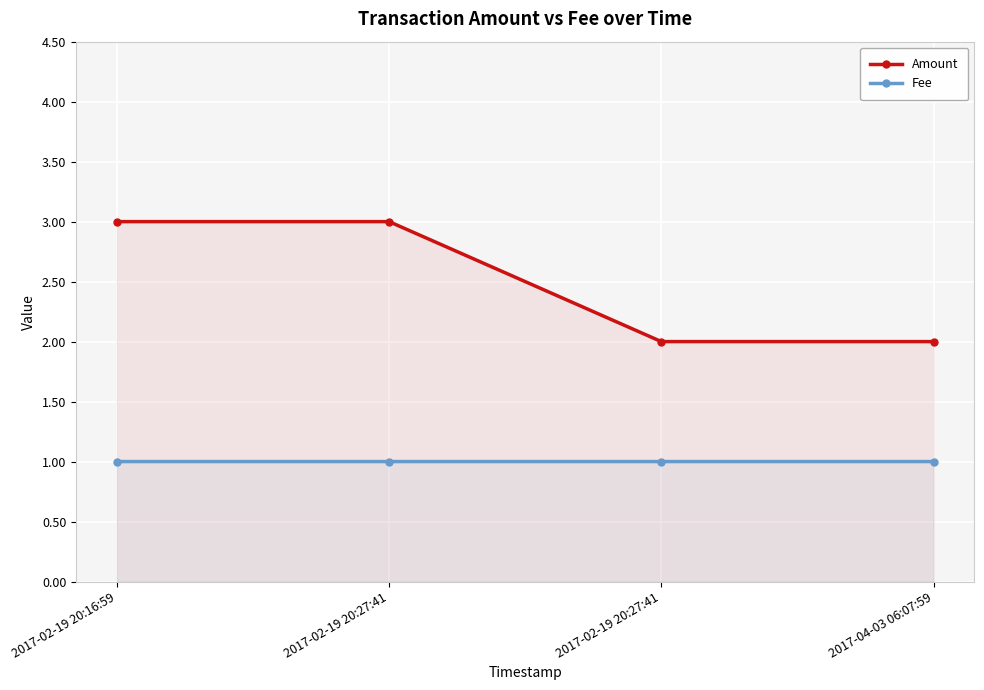

Reading right to left, list all the values displayed in this chart.

Amount: 2.0	2.0	3.0	3.0
Fee: 1.0	1.0	1.0	1.0